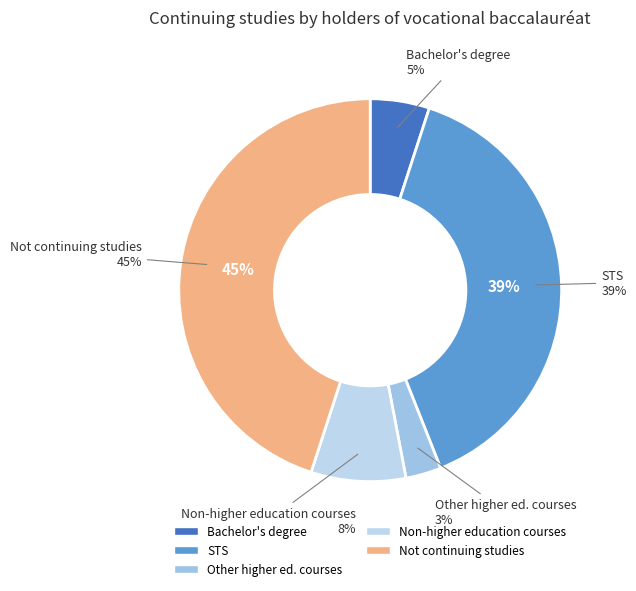

To the nearest percent, what percentage of the pie is Not continuing studies?

45%